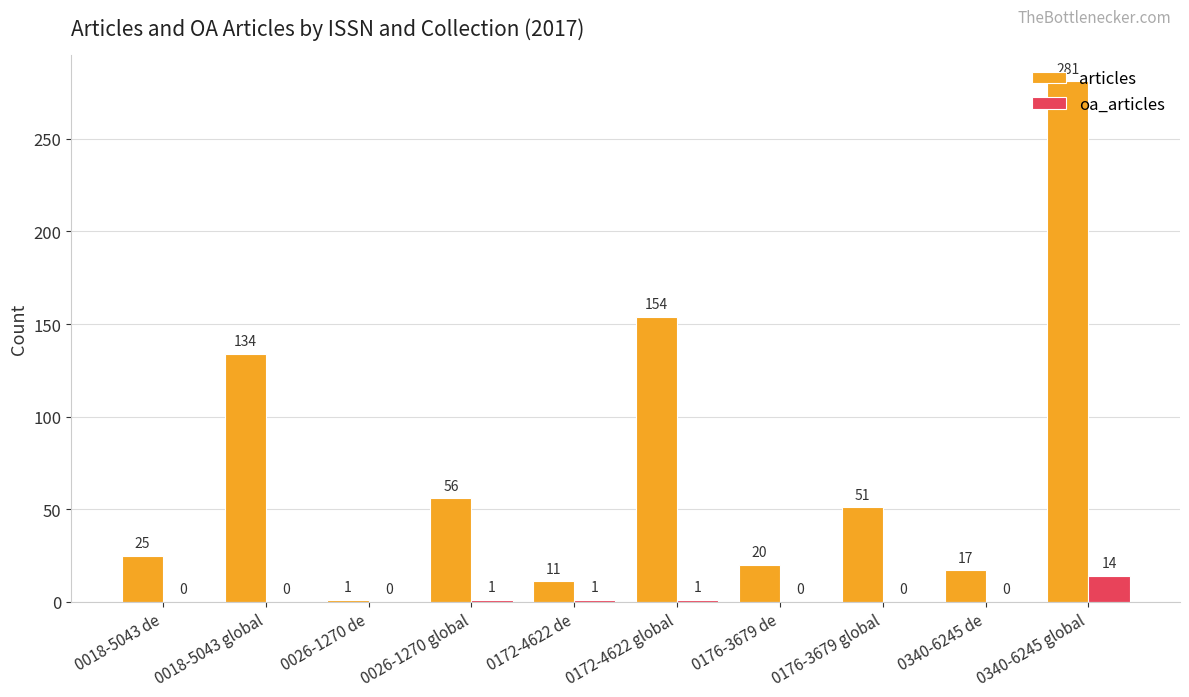

What is the average value of the oa_articles series?

2